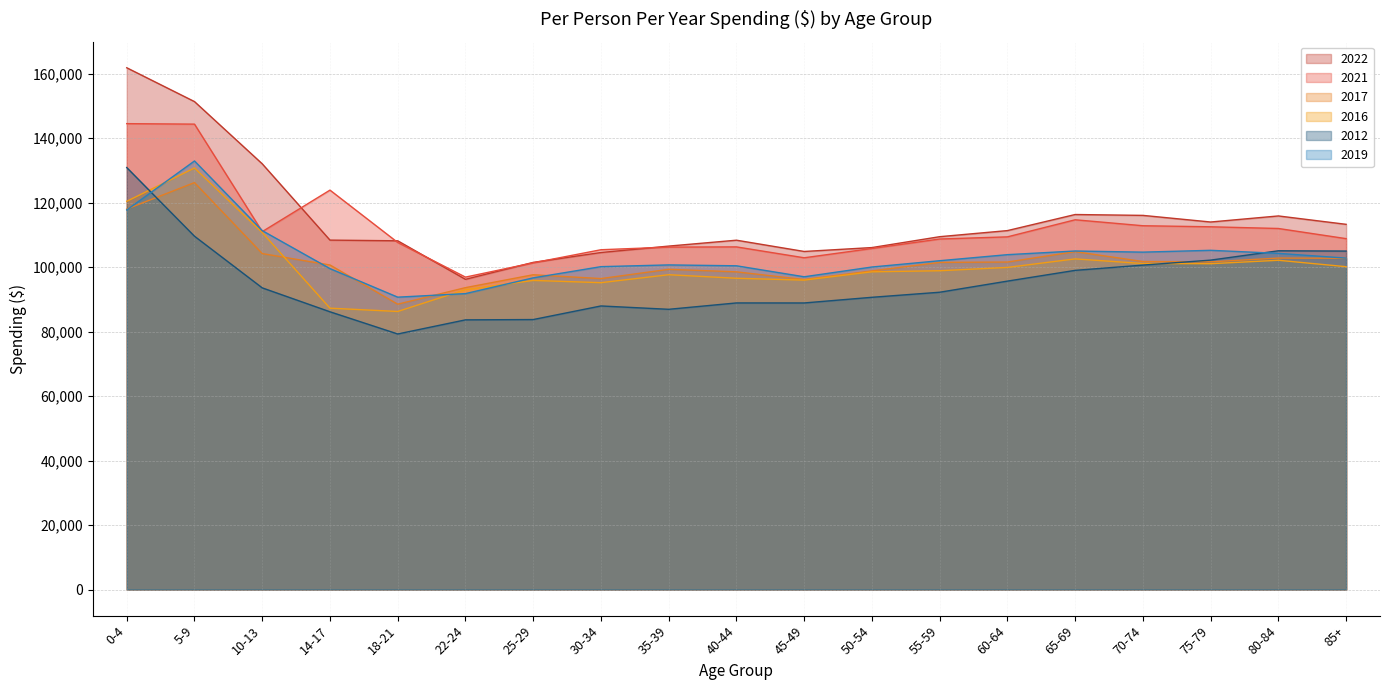

What position from the left is 5-9?

2